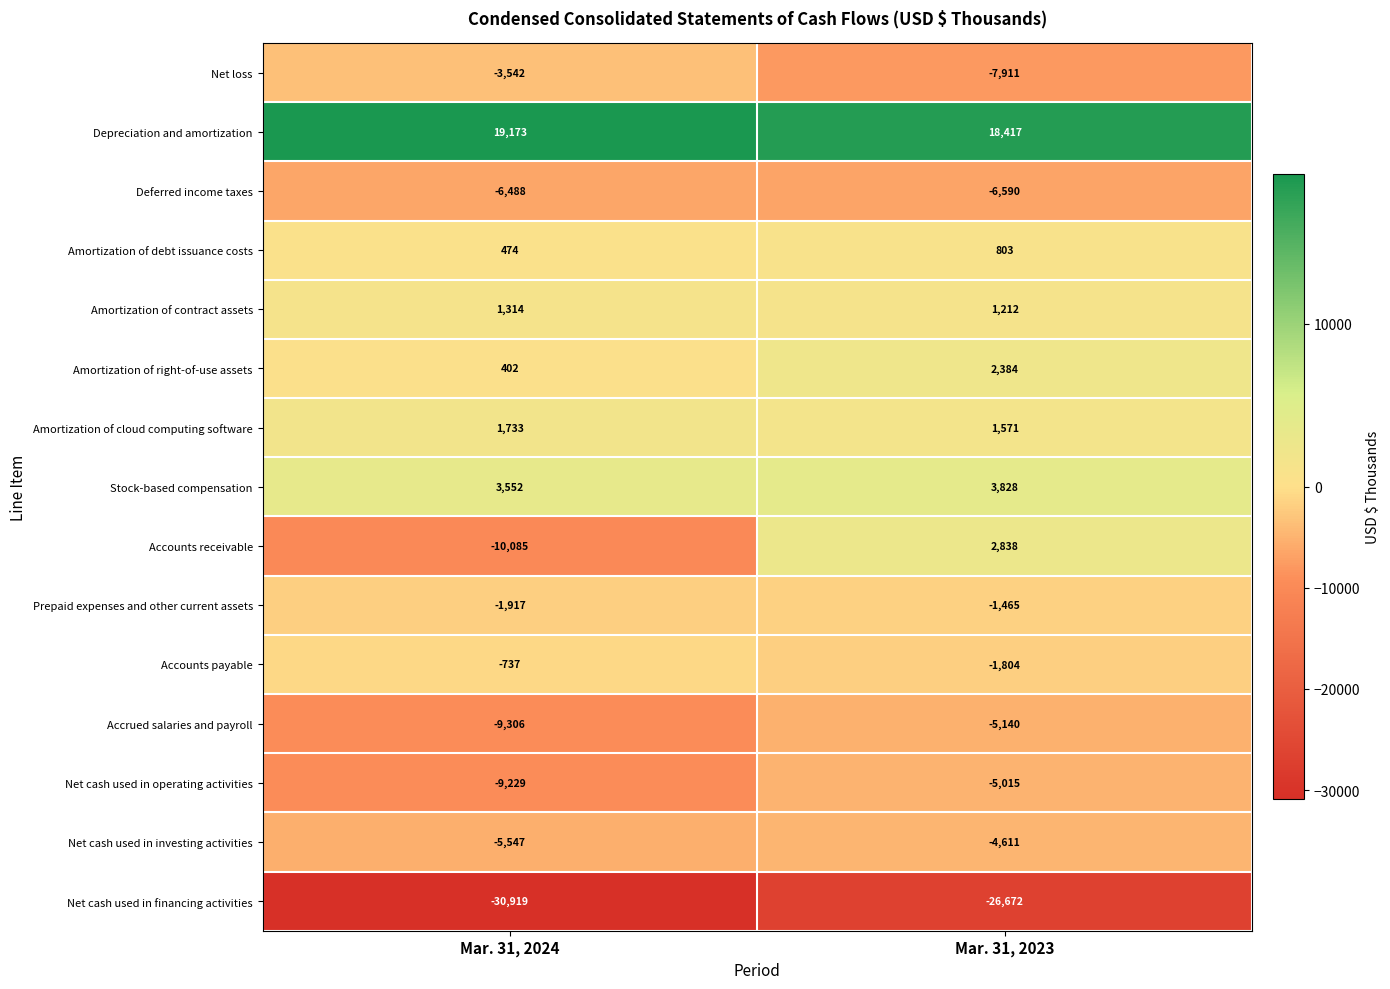

Which series has the widest spread of values?

Accounts receivable